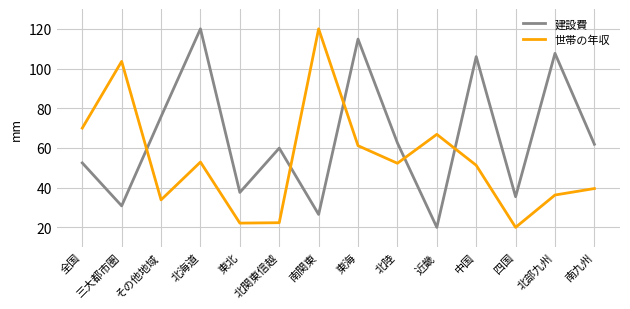

True or false: 建設費 and 世帯の年収 cross at least once.

True